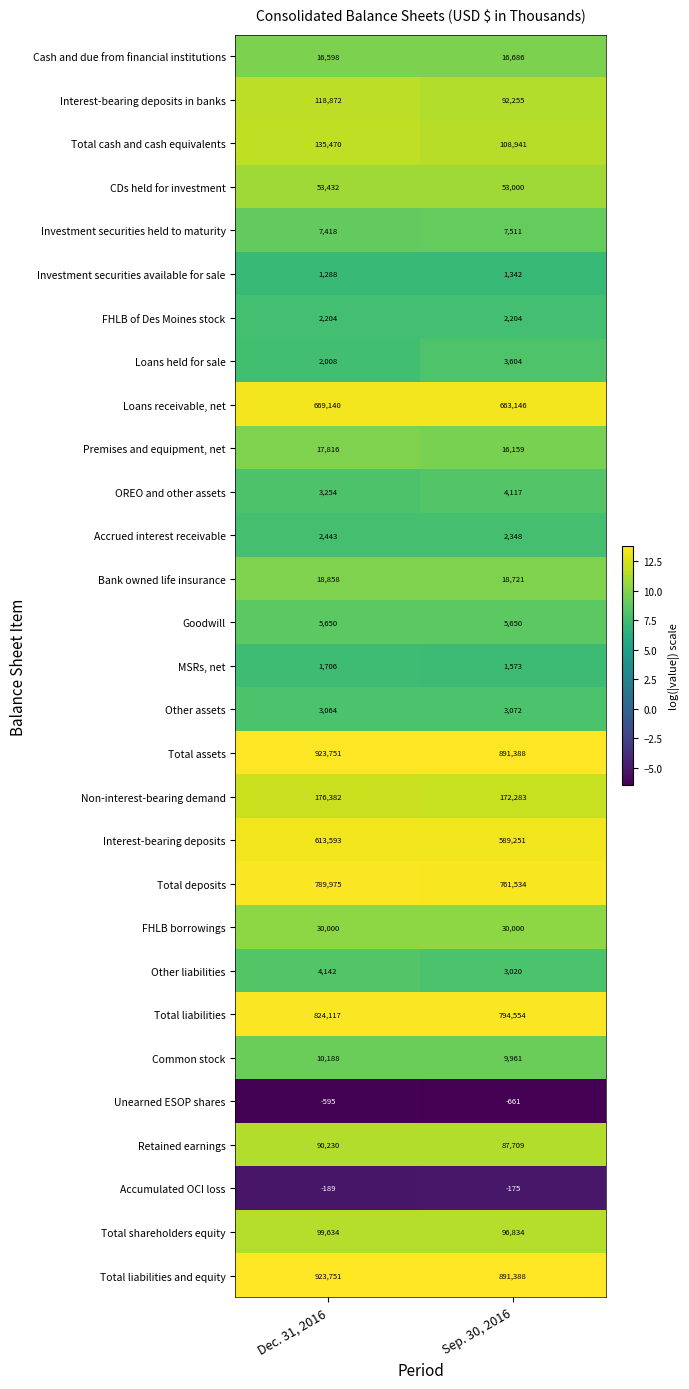

Which label corresponds to the largest value in the chart?

Dec. 31, 2016